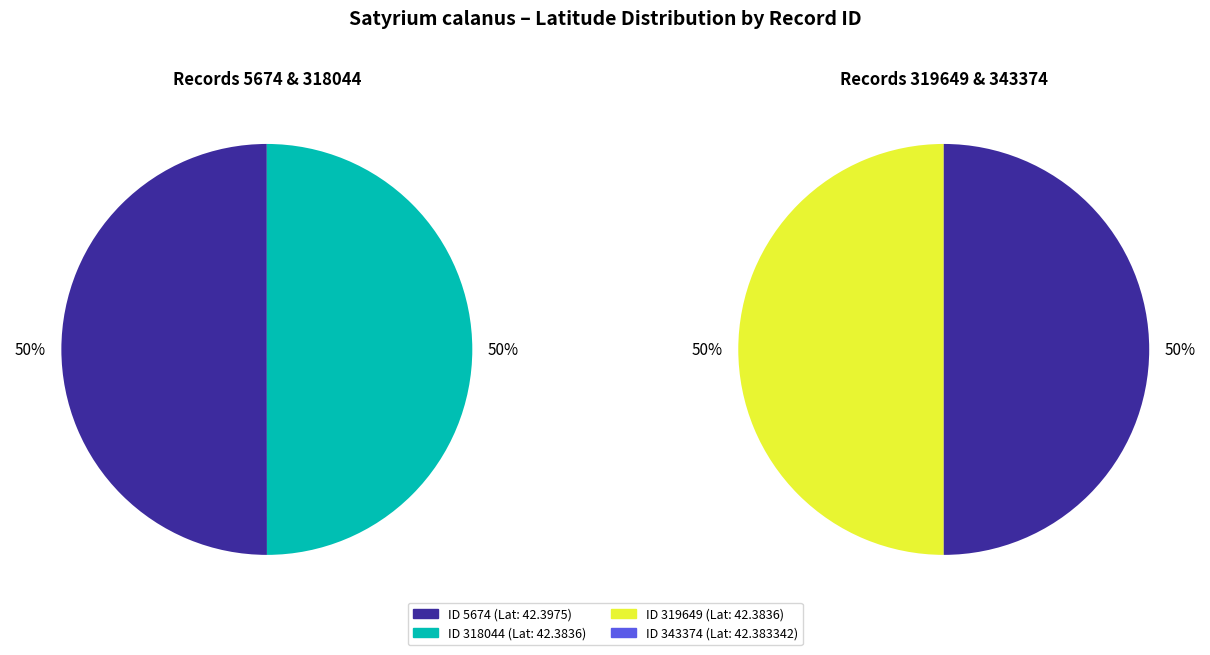

Count the number of slices in the pie.

4